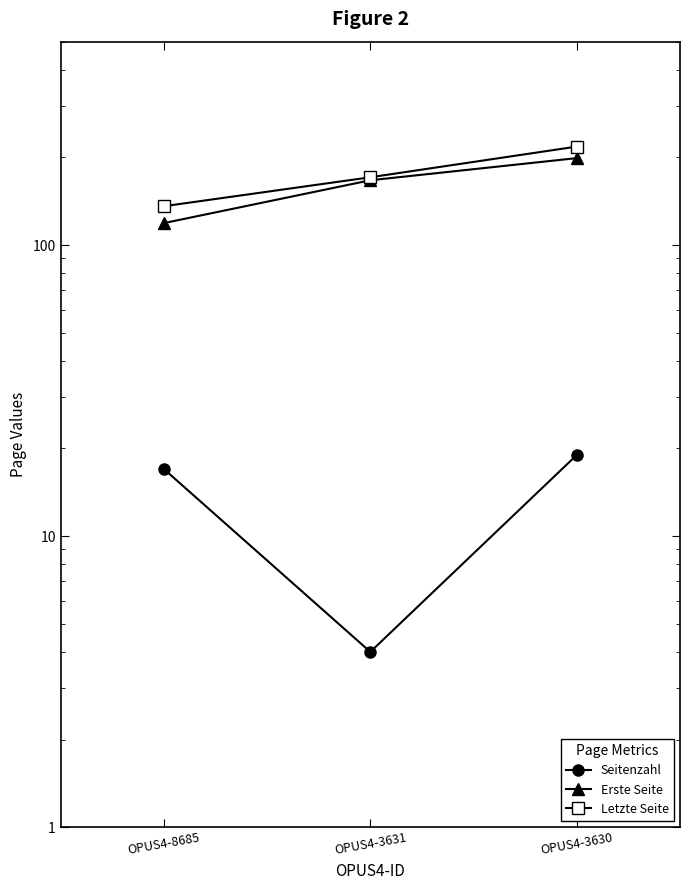

Which label corresponds to the smallest value in the chart?

OPUS4-3631